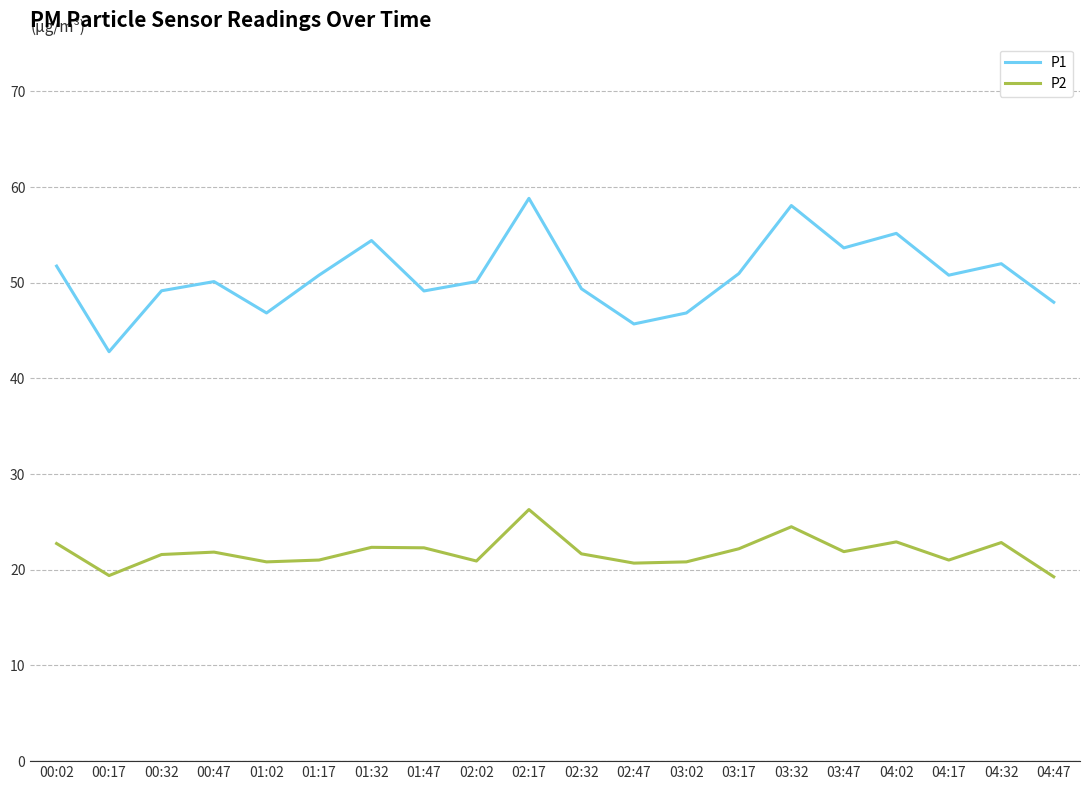

Is this an area chart (filled region under the line)?

No